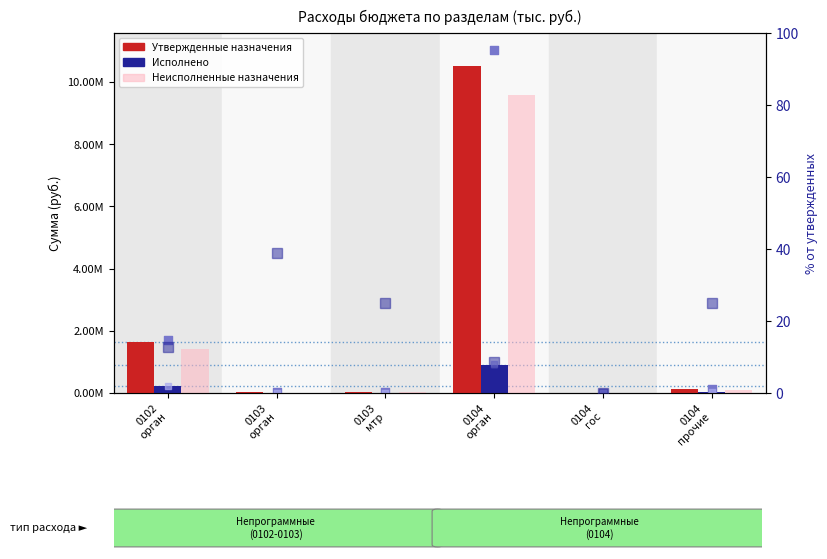

Which series reaches the minimum Y coordinate?

Исполнено